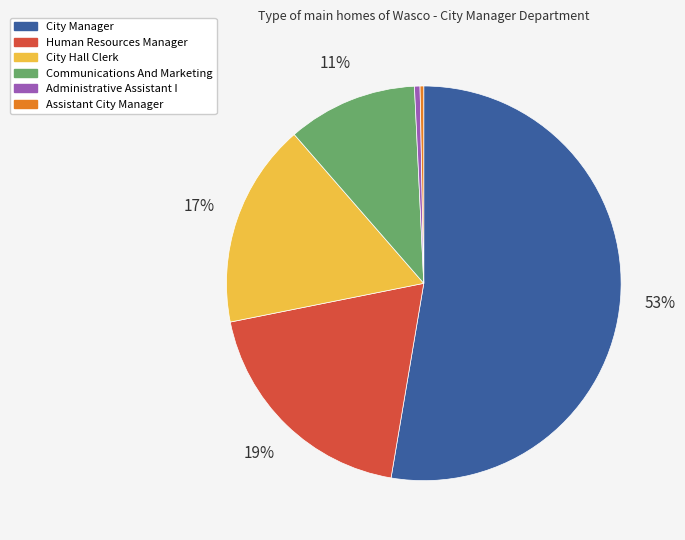

Is there a majority slice in this chart?

Yes